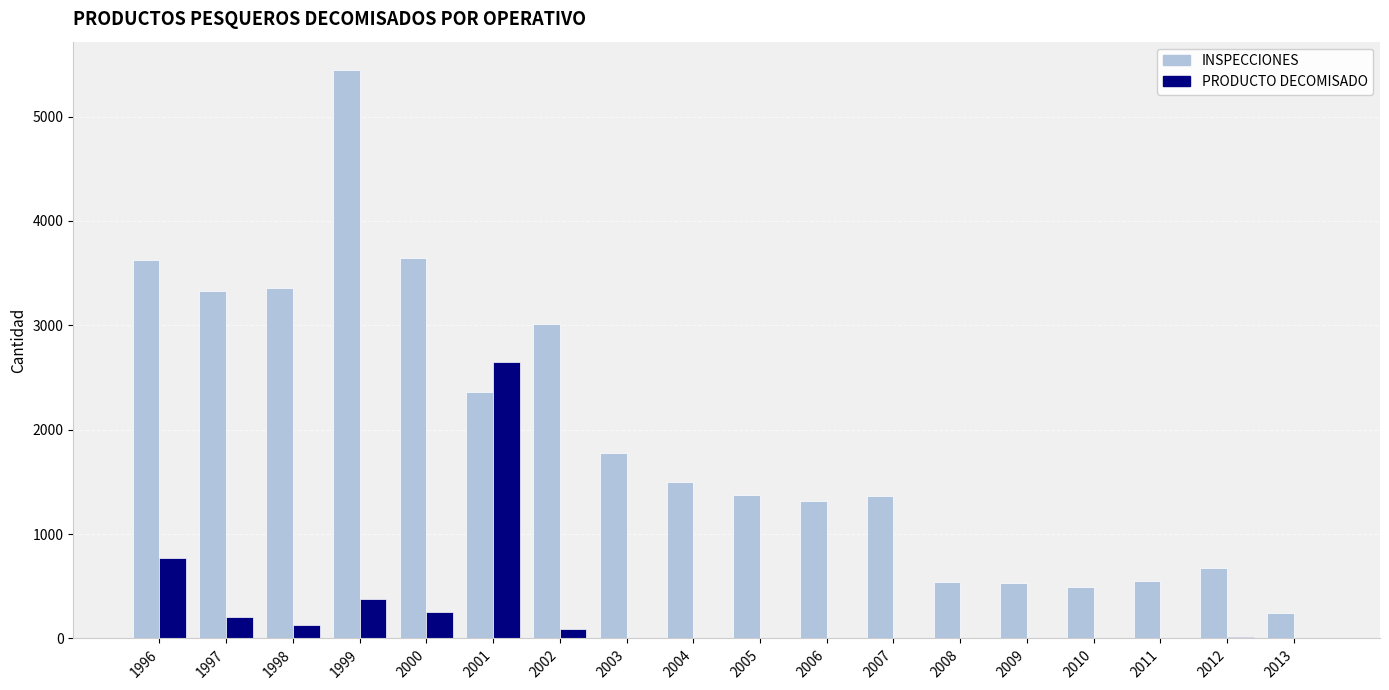

What is the highest value of the INSPECCIONES series?

5446.0